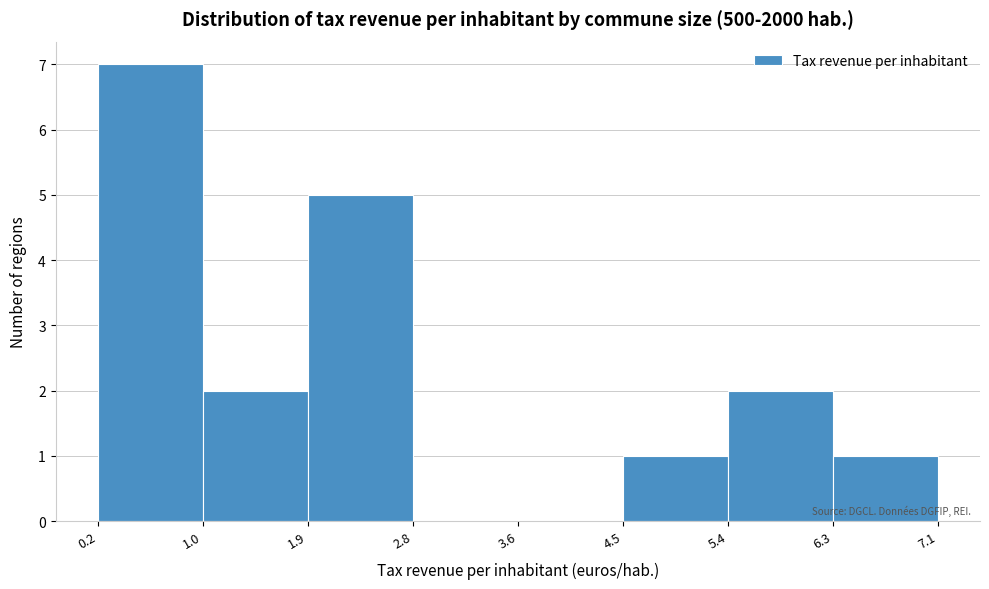

Reading left to right, transcribe this chart: for each bar, give the range it covers on the x-axis and its height. The values are not printed on the chart, so give them approximately, as read against the axis.

0.2 to 1.0: 7
1.0 to 1.9: 2
1.9 to 2.8: 5
2.8 to 3.6: 0
3.6 to 4.5: 0
4.5 to 5.4: 1
5.4 to 6.3: 2
6.3 to 7.1: 1